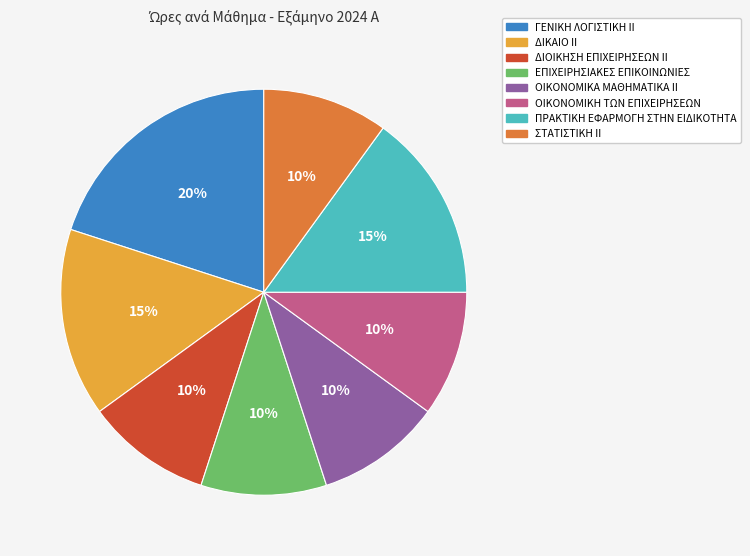

To the nearest percent, what is the combined percentage of ΓΕΝΙΚΗ ΛΟΓΙΣΤΙΚΗ ΙΙ and ΠΡΑΚΤΙΚΗ ΕΦΑΡΜΟΓΗ ΣΤΗΝ ΕΙΔΙΚΟΤΗΤΑ?

35%